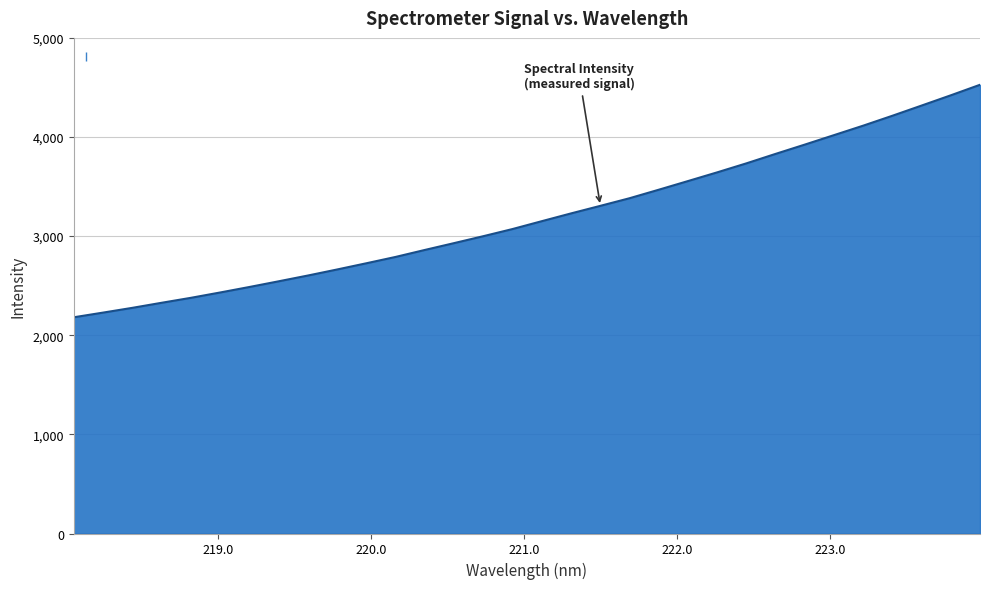

What is the minimum value shown in the chart?

2181.4